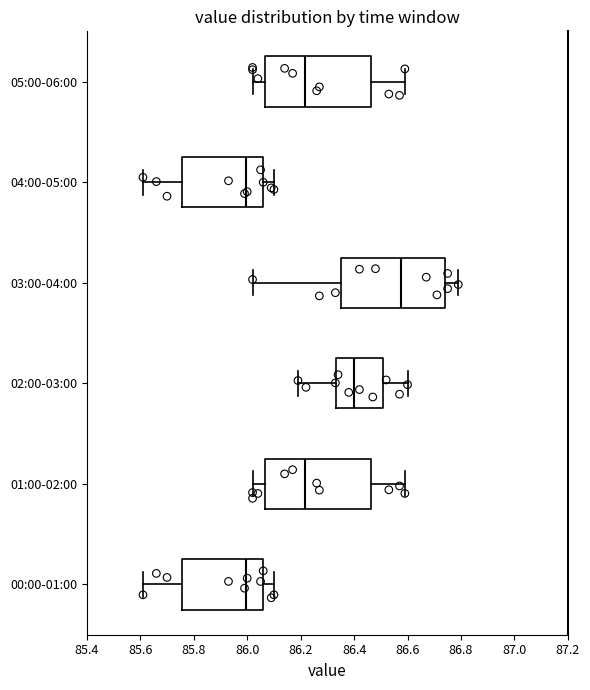

Where is the right edge of the box for 05:00-06:00 on the x-axis? The values are not printed on the chart, so give them approximately, as read against the axis.

86.46